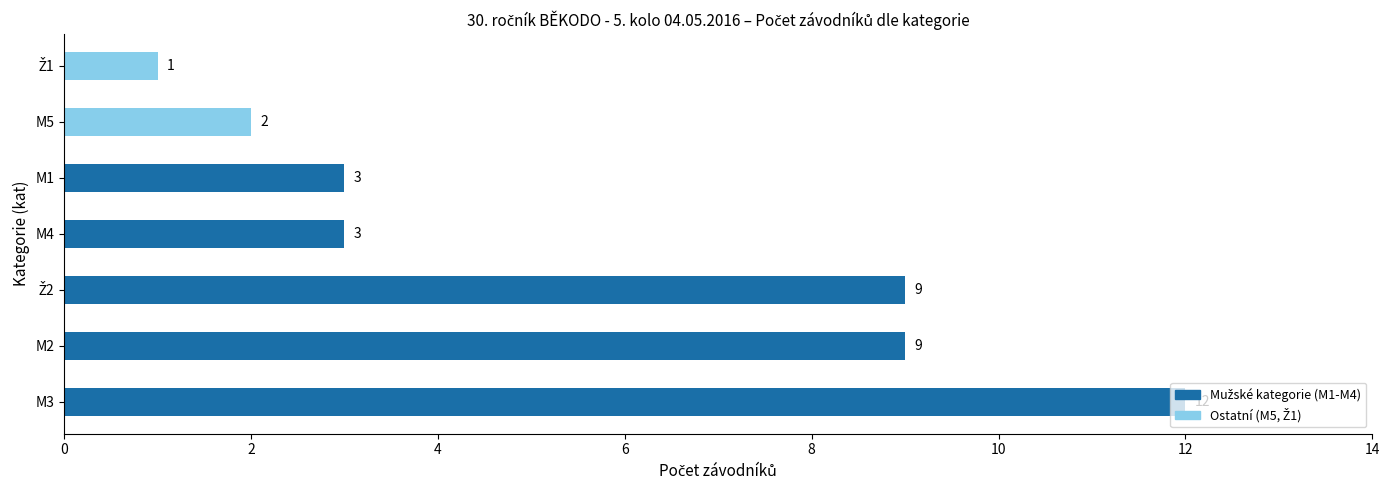

The value at M2 is 9. True or false?

True